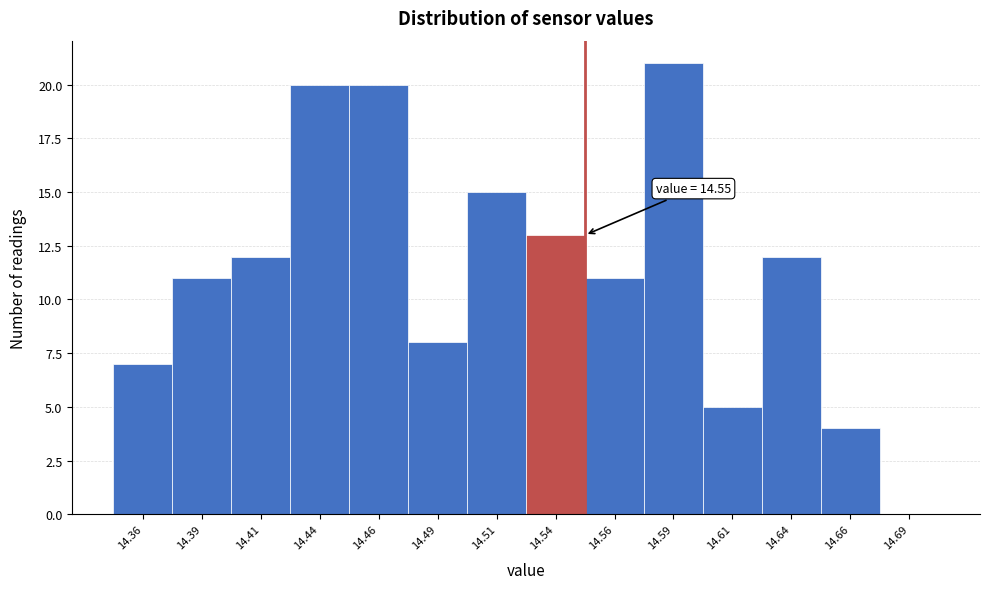

Which range on the x-axis has the tallest bar?

14.575 to 14.600